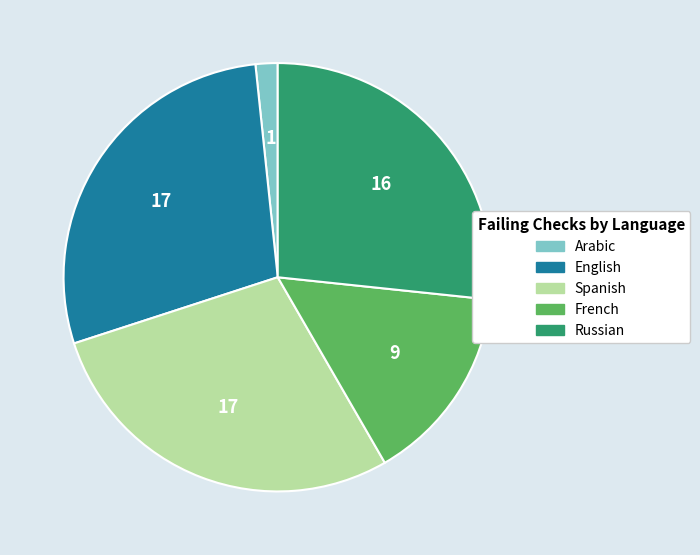

Is there a majority slice in this chart?

No